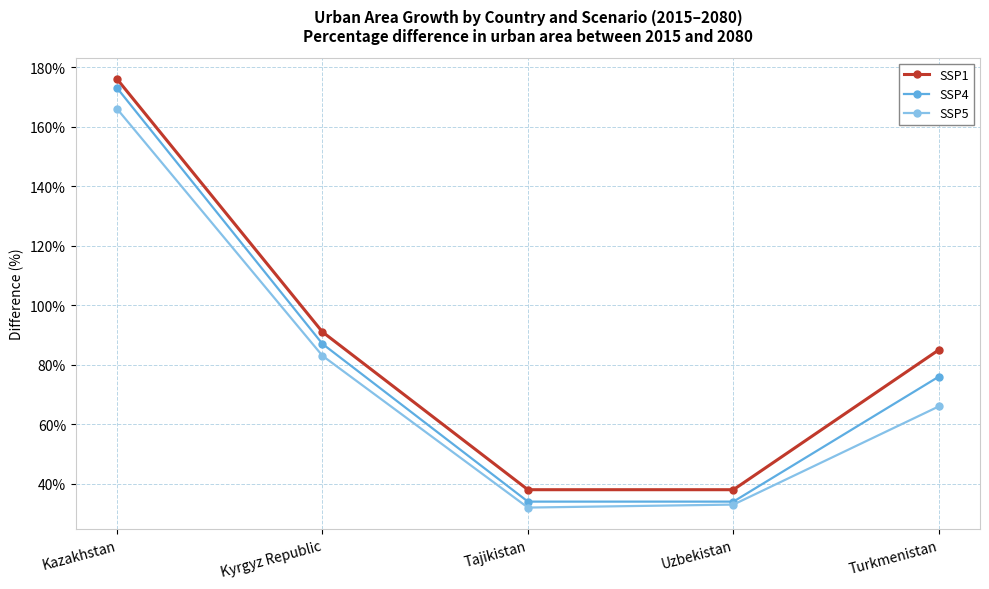

True or false: SSP4 has more than 1 interior local peaks.

False